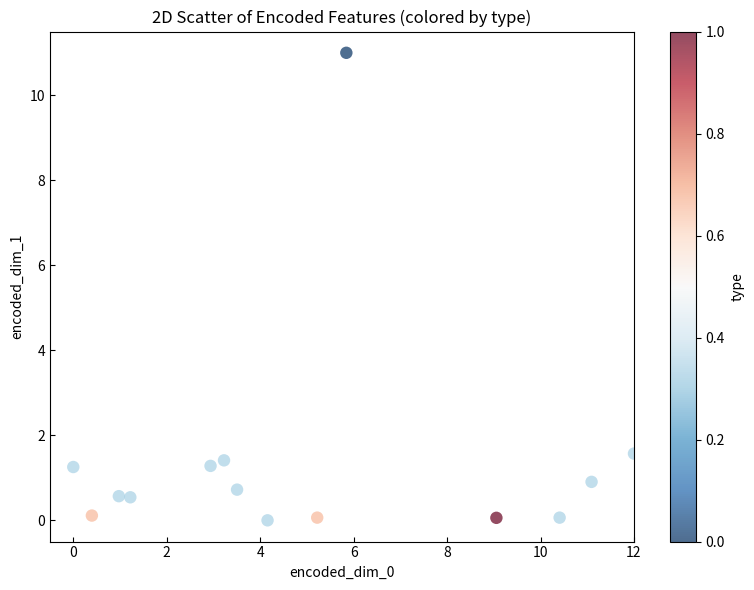

What is the range of X values (max minus min)?

12.0